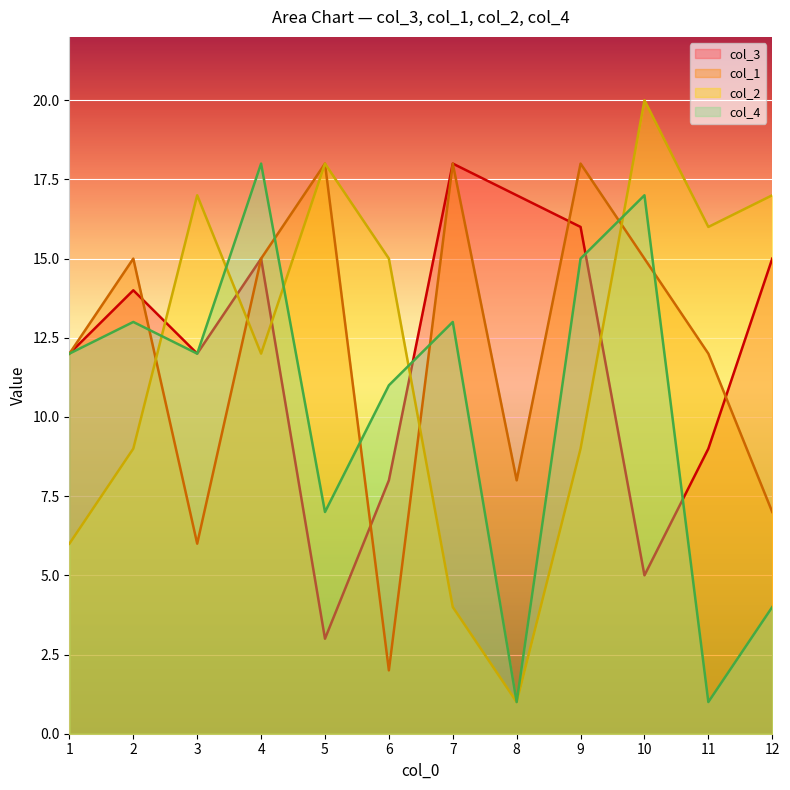

What are all the series names shown in the legend?

col_3, col_1, col_2, col_4